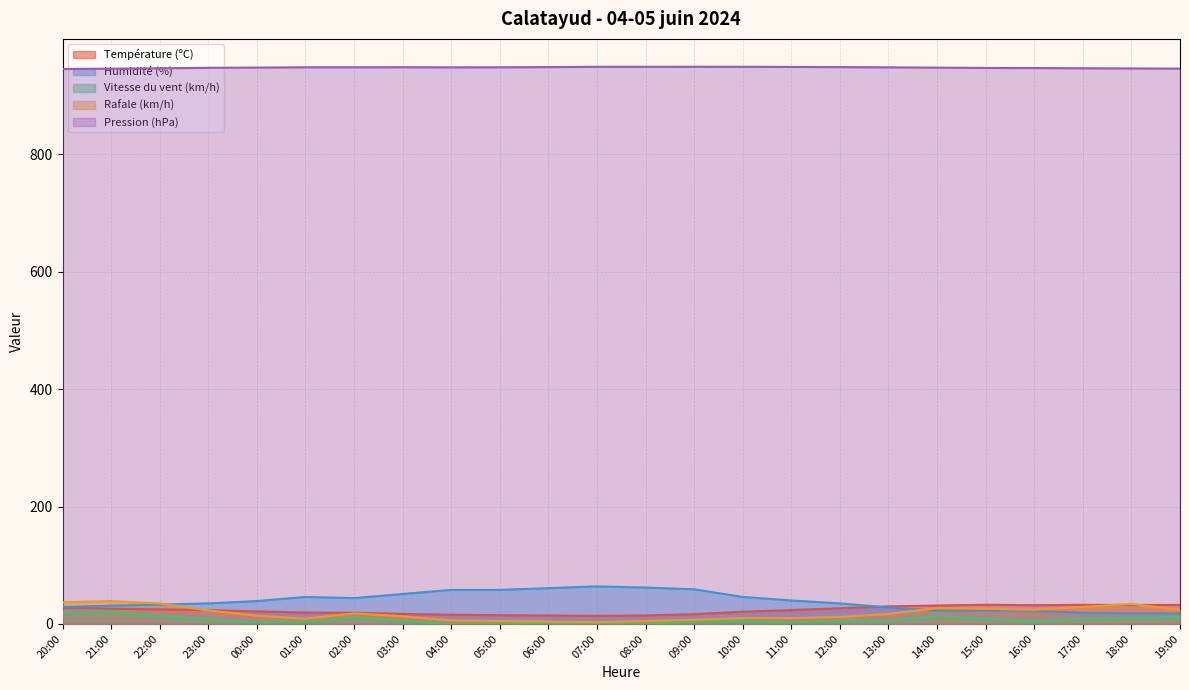

Between 15:00 and 14:00, which is larger?

15:00